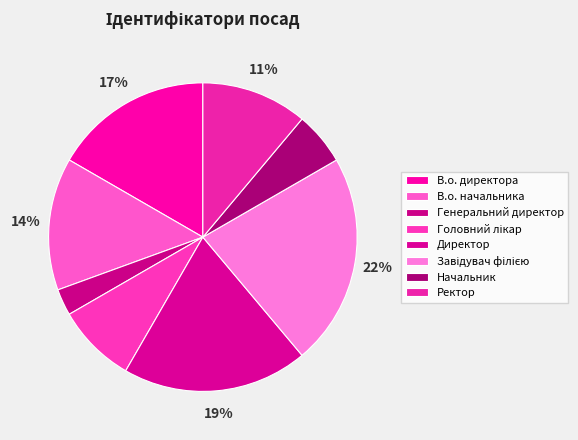

To the nearest percent, what is the difference between the largest and smallest slice percentages?

19%